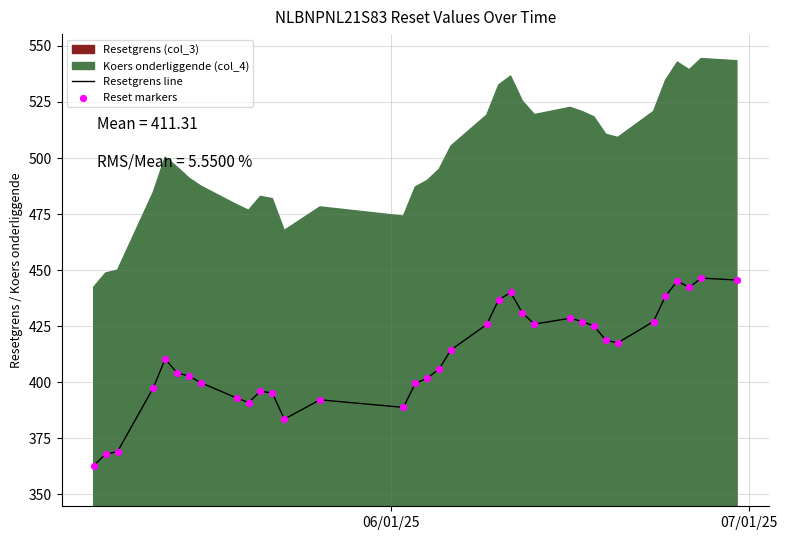

What is the lowest value of the Resetgrens line series?

362.8